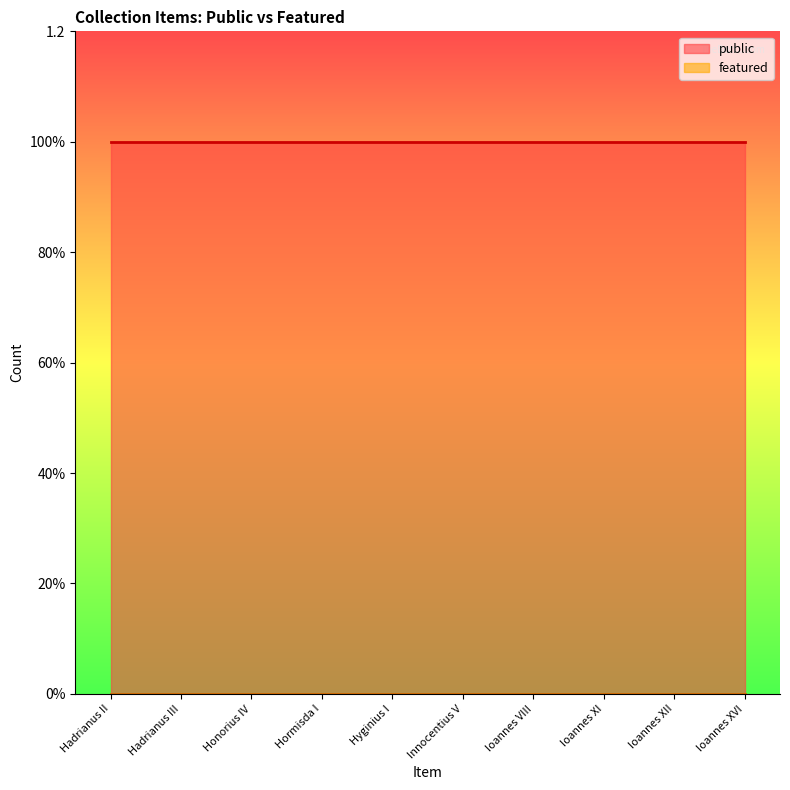

Rank the series by their maximum value, from highest to lowest.

public, featured